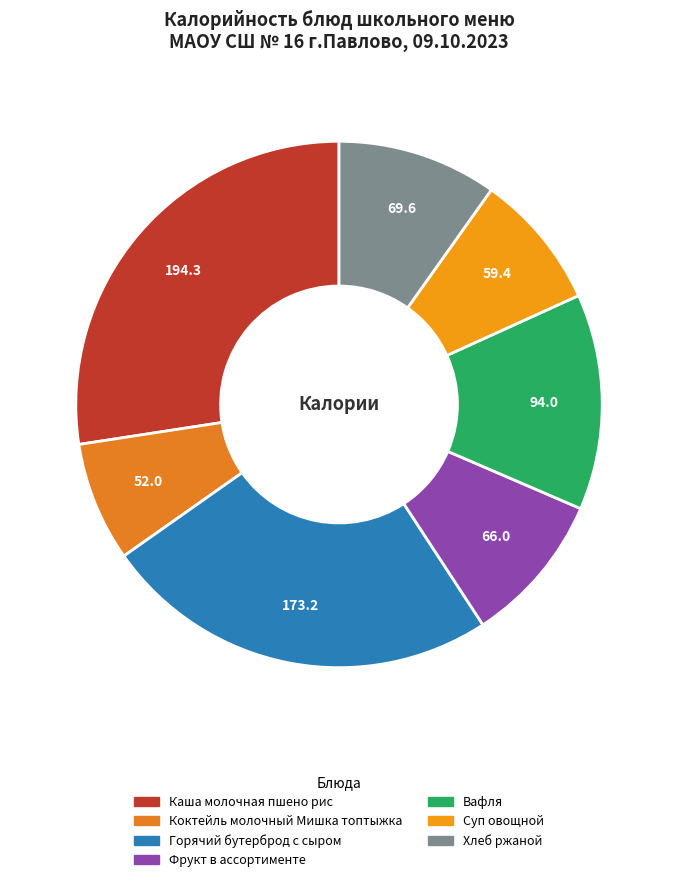

What is the largest slice in the pie chart?

Каша молочная пшено рис